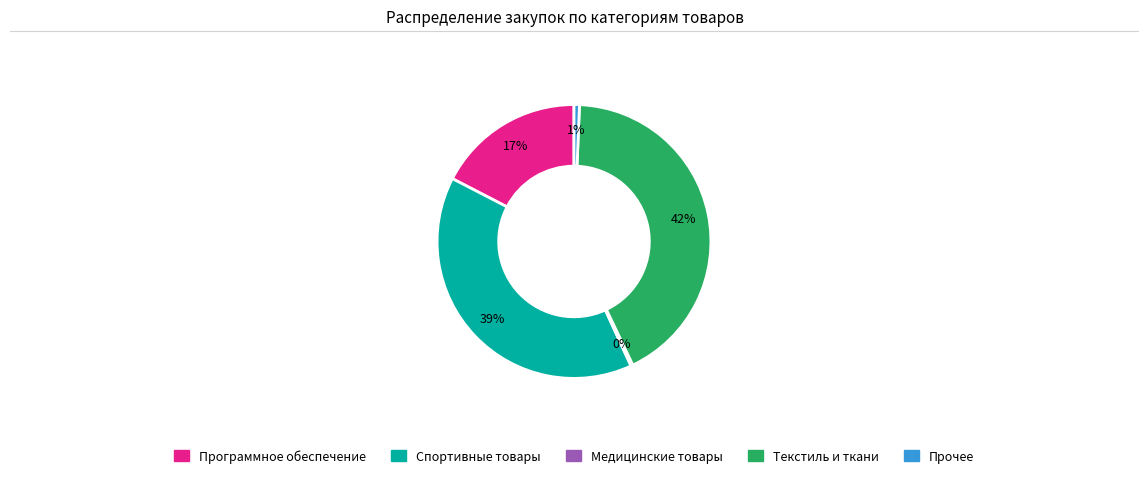

To the nearest percent, what is the average slice percentage?

20%